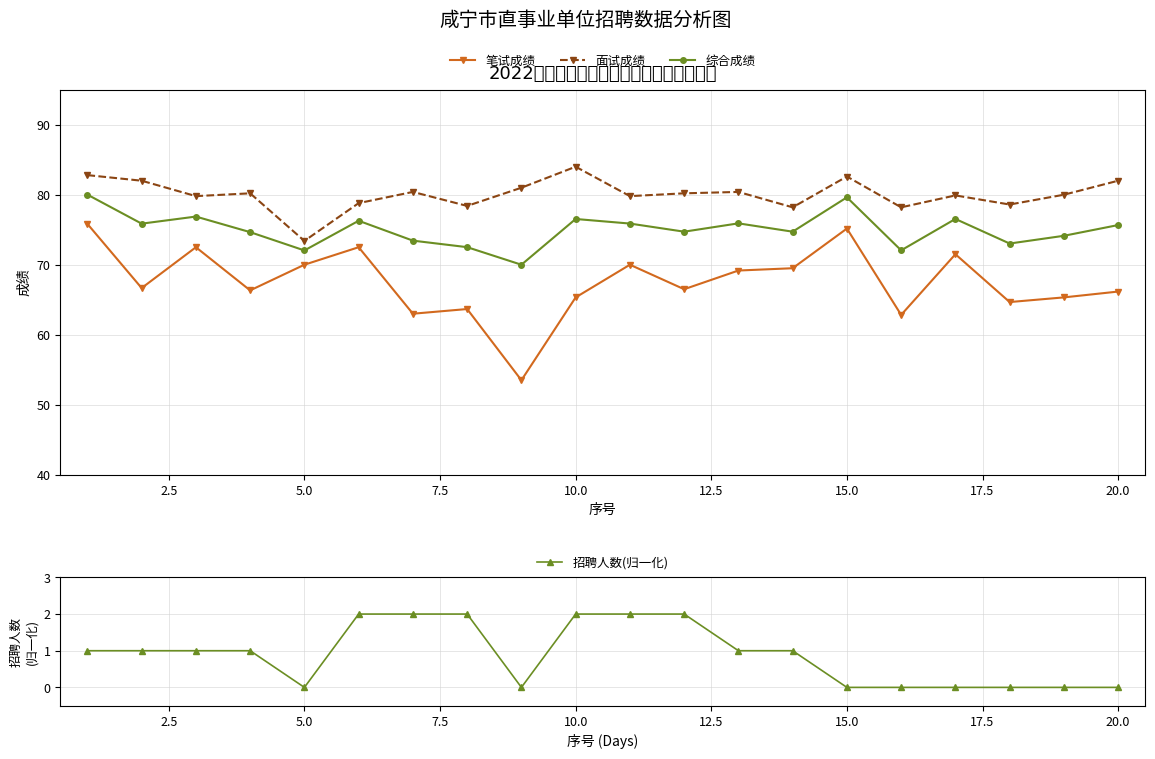

Count the number of data series in this chart.

4